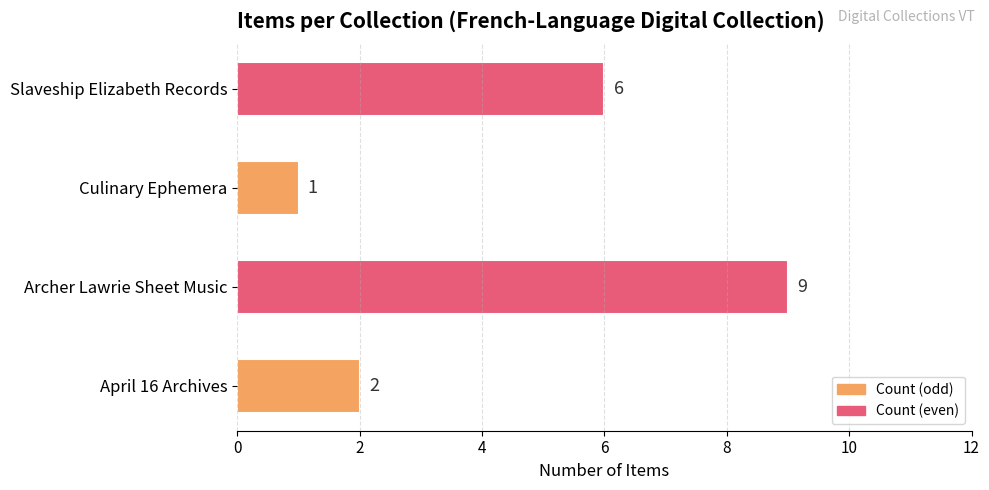

List the labels in order of value, largest first.

Archer Lawrie Sheet Music, Slaveship Elizabeth Records, April 16 Archives, Culinary Ephemera